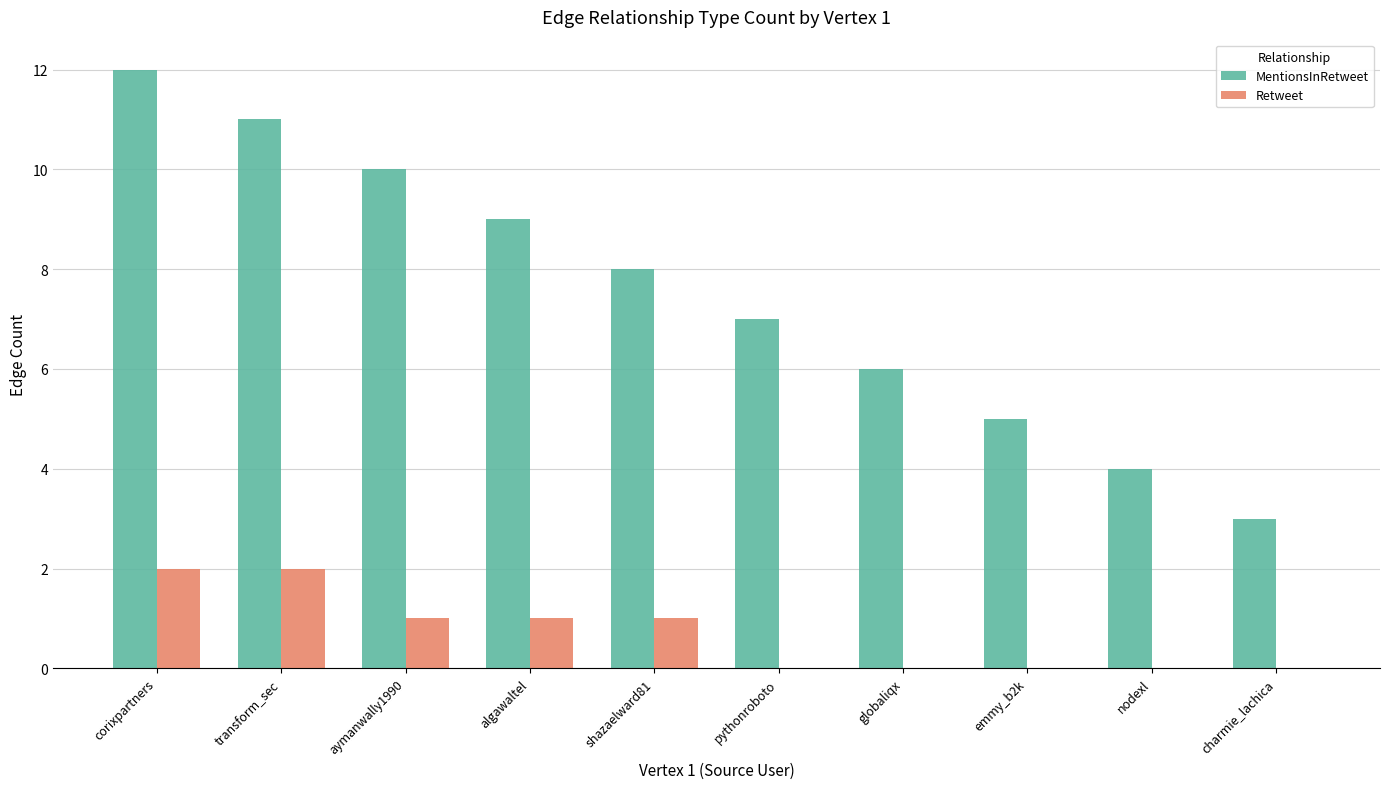

Reading left to right, list all the values displayed in this chart.

MentionsInRetweet: corixpartners=12	transform_sec=11	aymanwally1990=10	algawaltel=9	shazaelward81=8	pythonroboto=7	globaliqx=6	emmy_b2k=5	nodexl=4	charmie_lachica=3
Retweet: corixpartners=2	transform_sec=2	aymanwally1990=1	algawaltel=1	shazaelward81=1	pythonroboto=0	globaliqx=0	emmy_b2k=0	nodexl=0	charmie_lachica=0